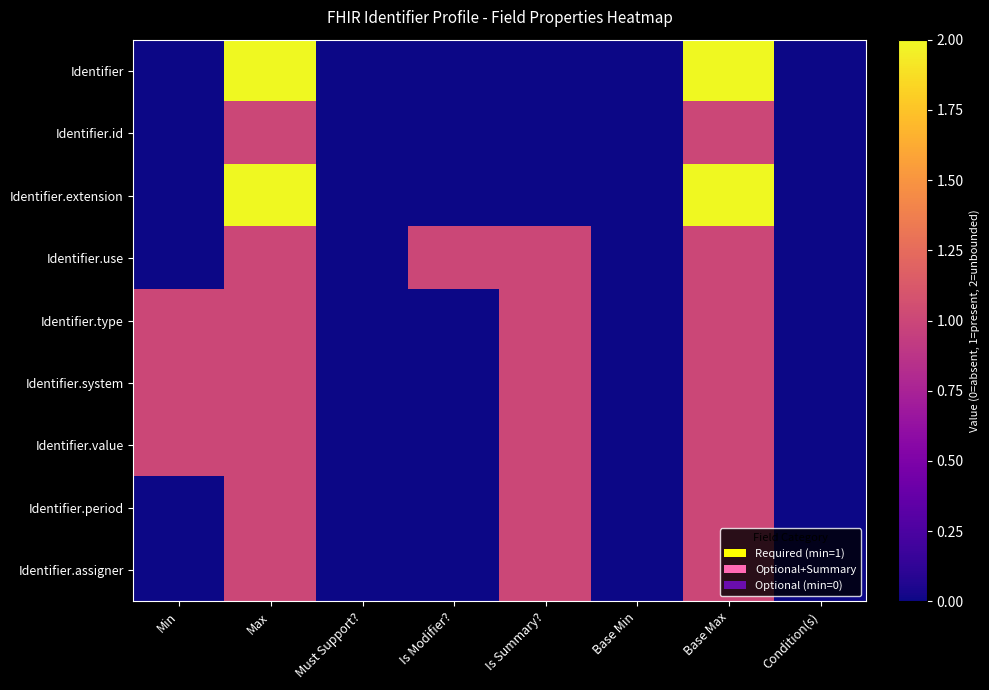

Count the number of data series in this chart.

9